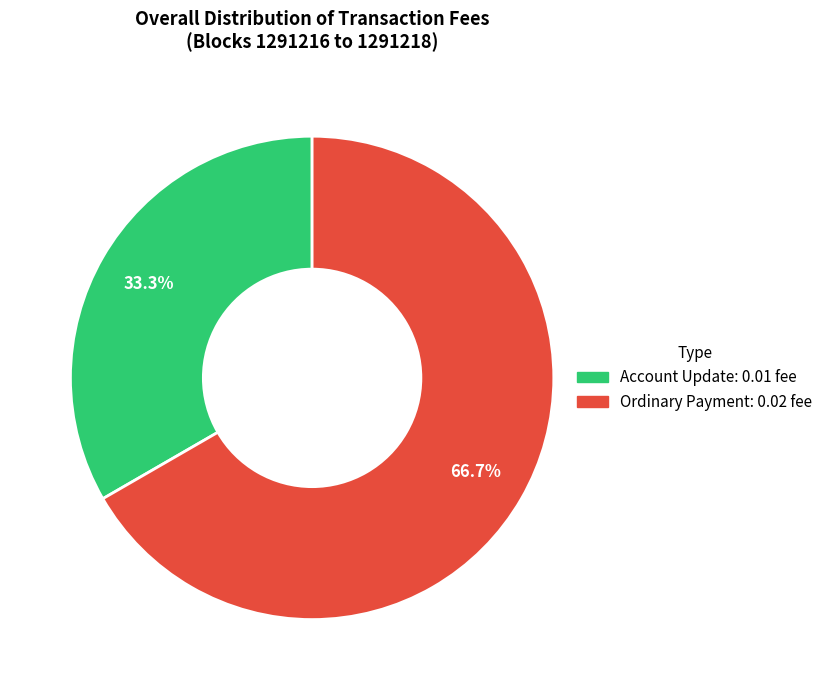

How many segments does this pie chart have?

2